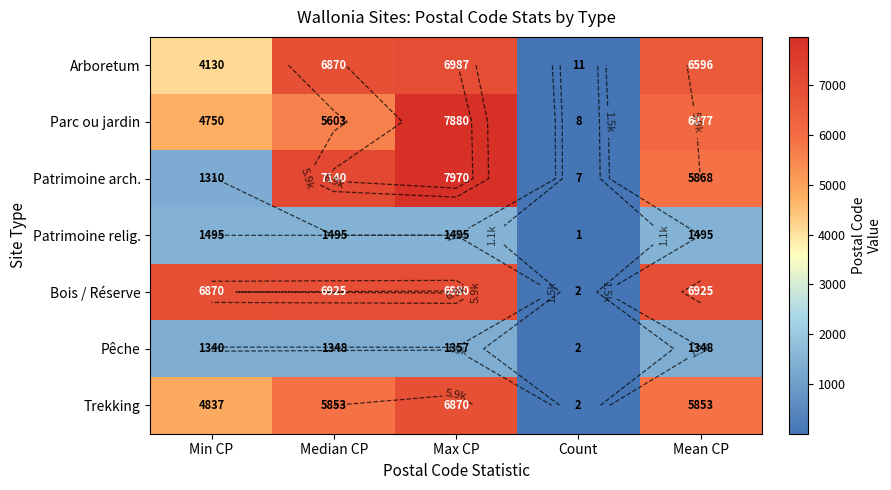

The value of Parc ou jardin at Median CP is 5603.5. True or false?

True